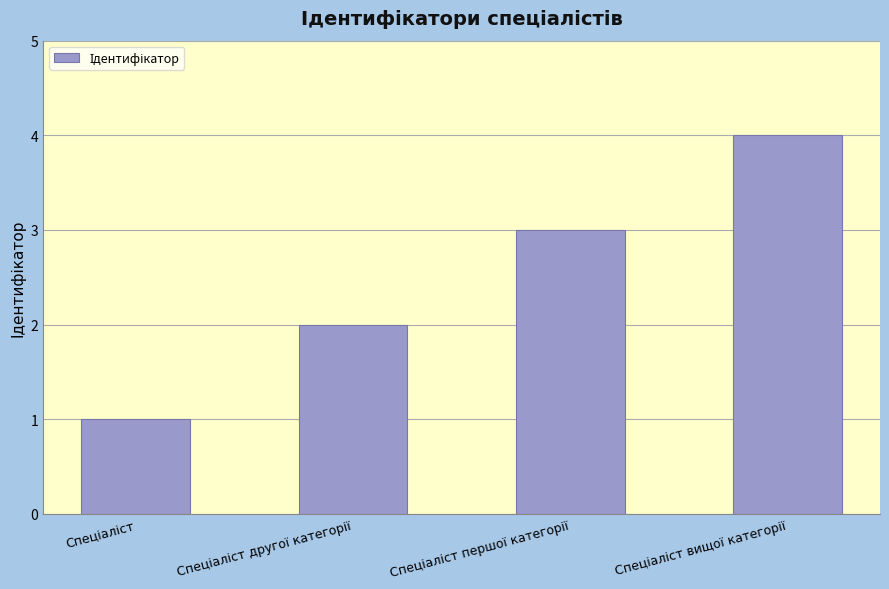

What is the sum of all values?

10